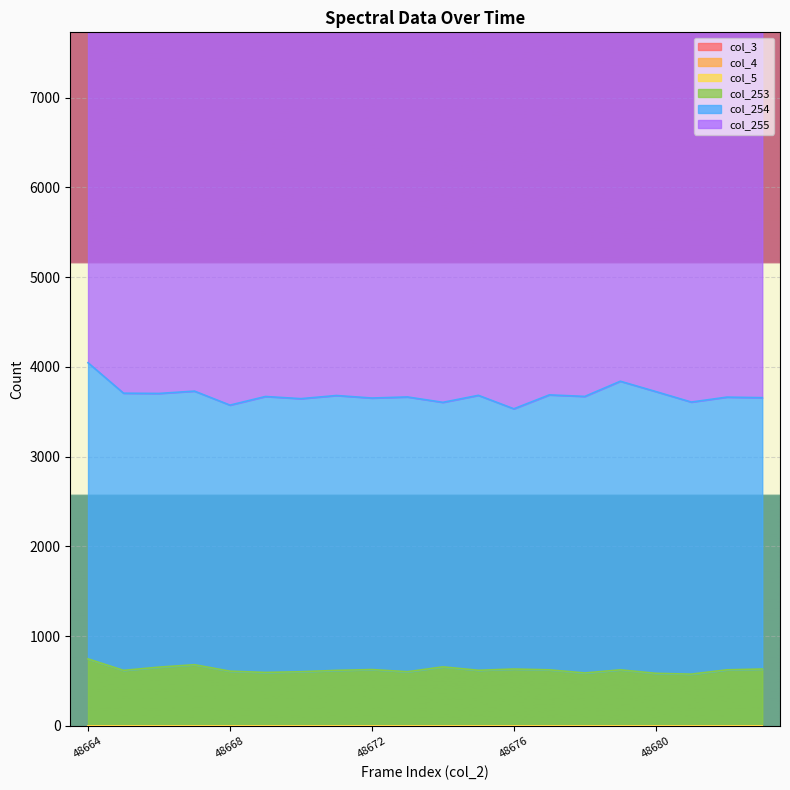

Which has a higher value, 48673 or 48678?

48673